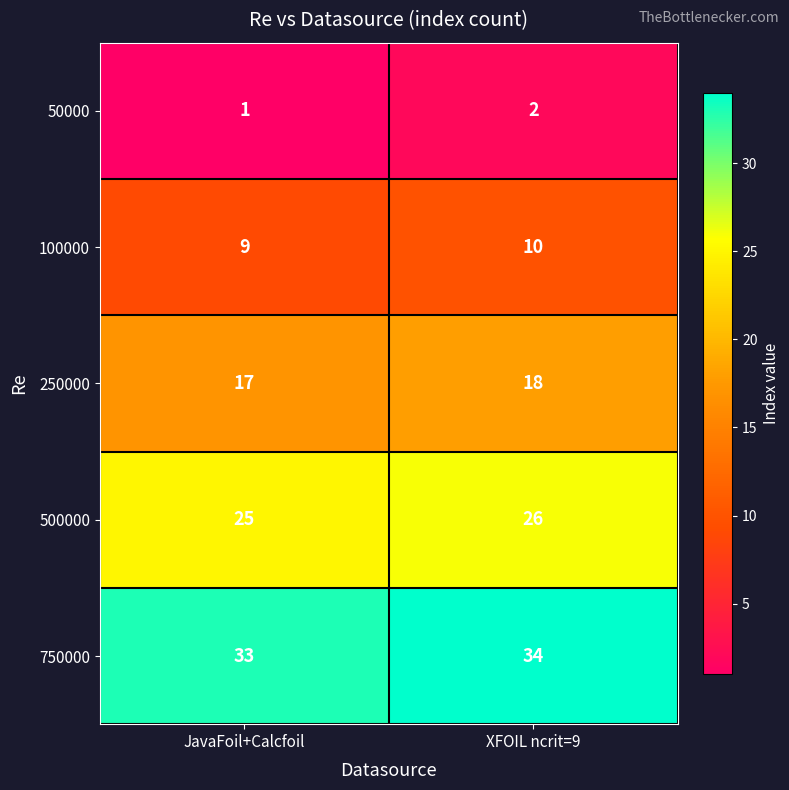

What value does the 500000 series have at JavaFoil+Calcfoil?

25